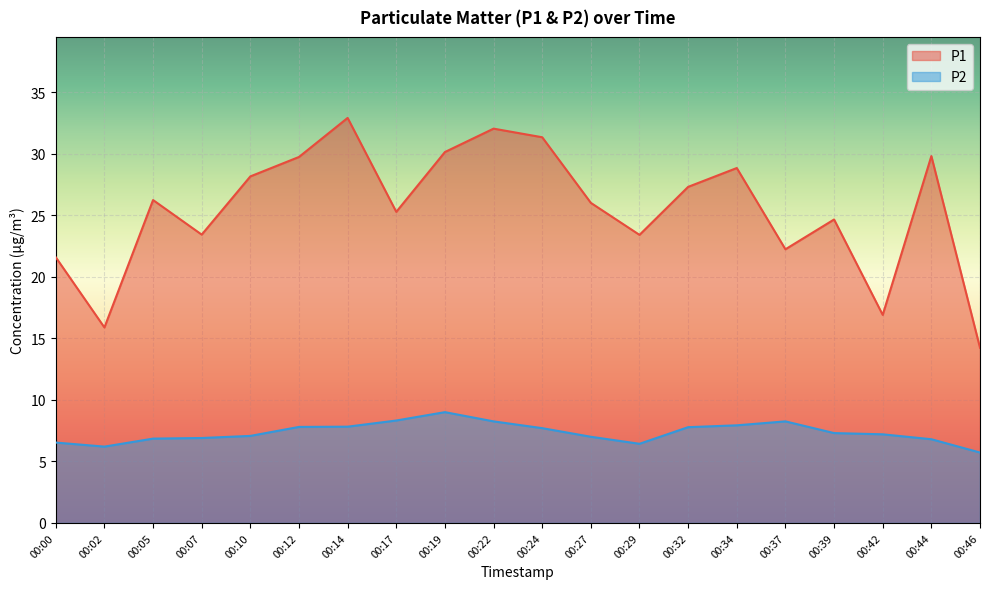

The value of P1 at 00:14 is 32.9. True or false?

True